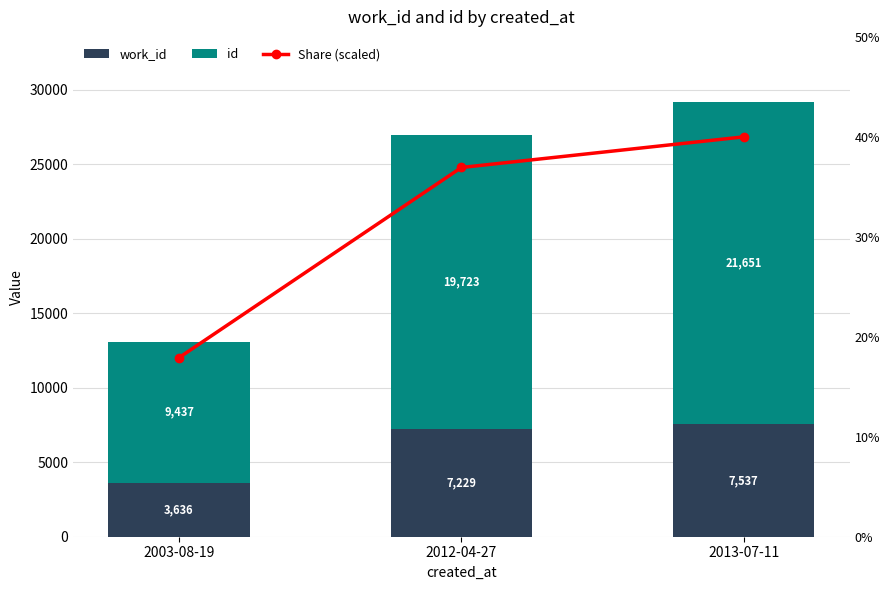

Rank the series at 2003-08-19 from highest to lowest value.

id, work_id, Share (scaled)